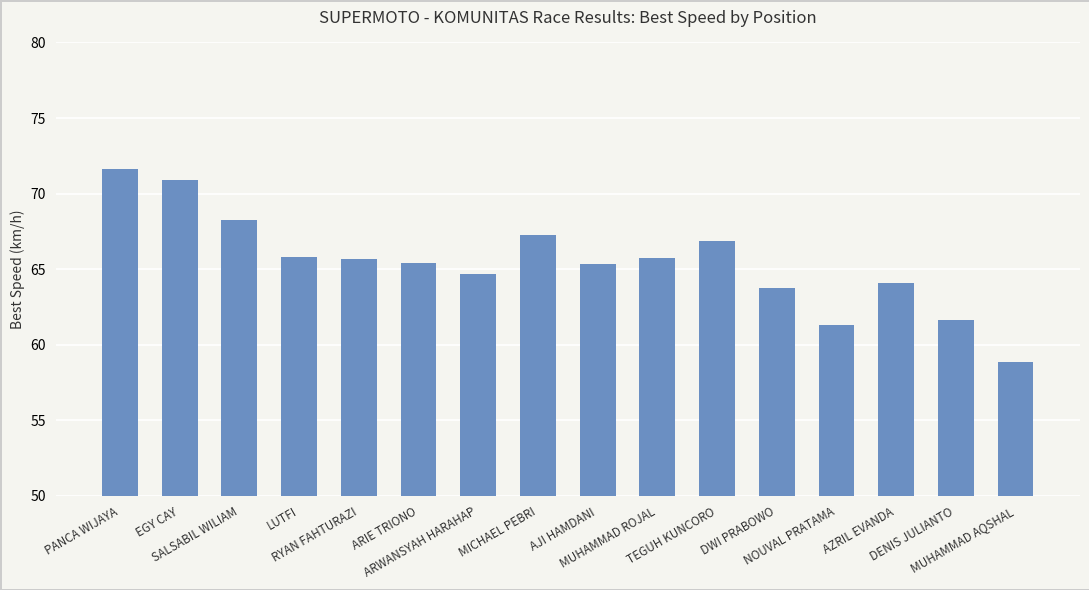

What is the minimum value shown in the chart?

58.9